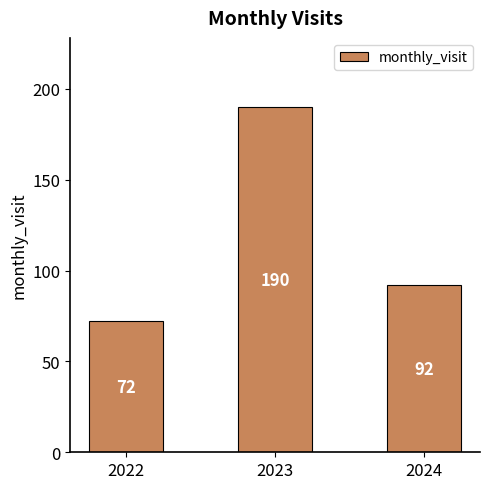

Reading left to right, what are all the values shown in this chart?

2022=72	2023=190	2024=92